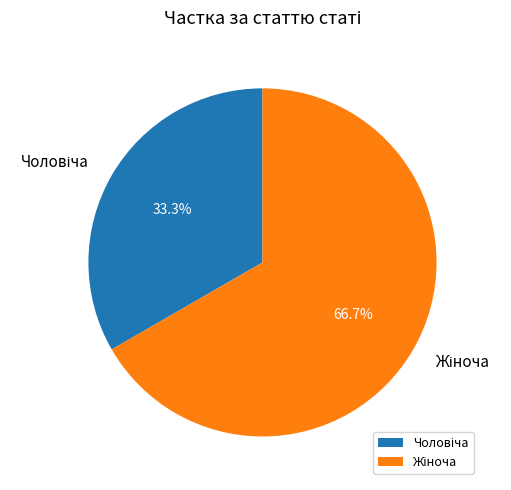

Is there a majority slice in this chart?

Yes